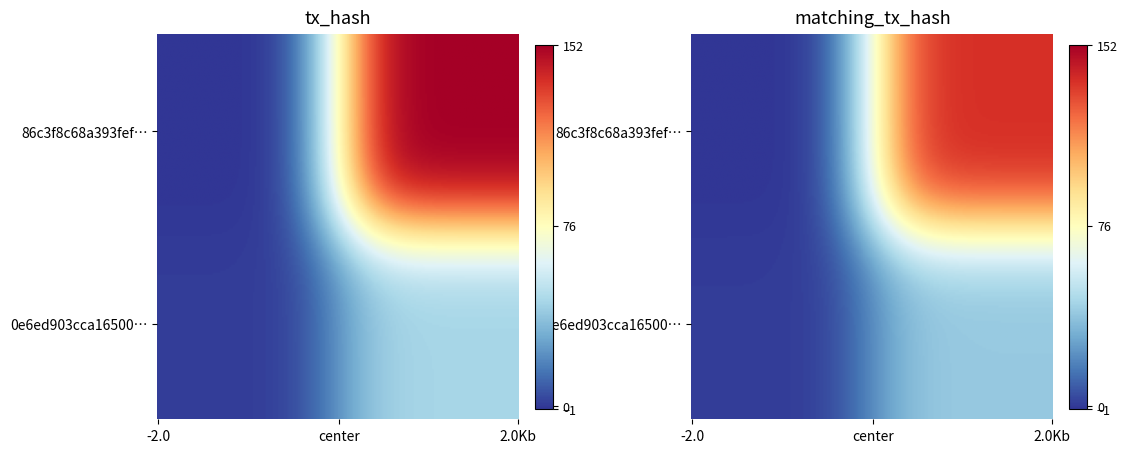

Count the 0e6ed903cca16500e6c2419e60e75cec8a66c6c values in the range 1 to 44.

2